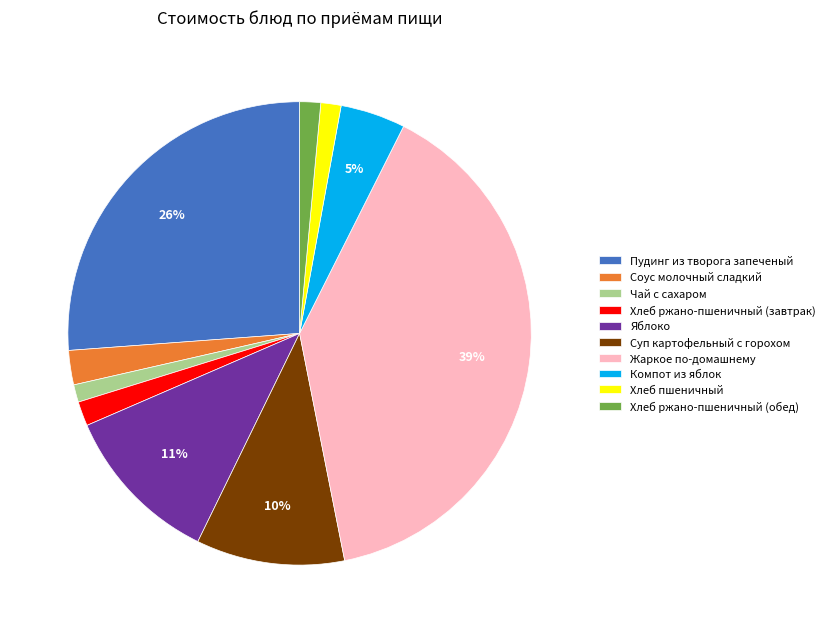

Which has a higher value, Чай с сахаром or Яблоко?

Яблоко